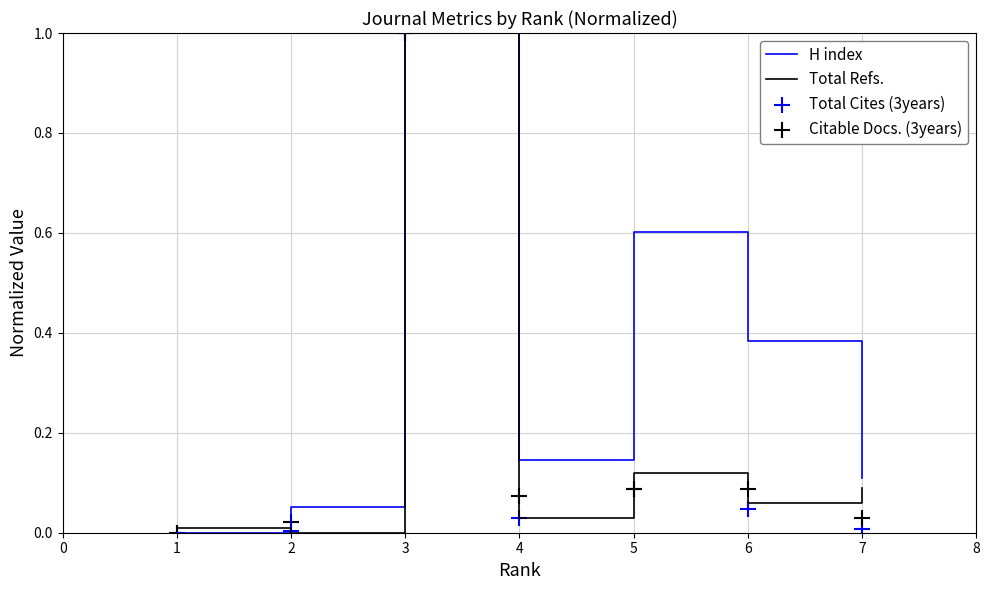

Which series has the largest total across all categories?

H index